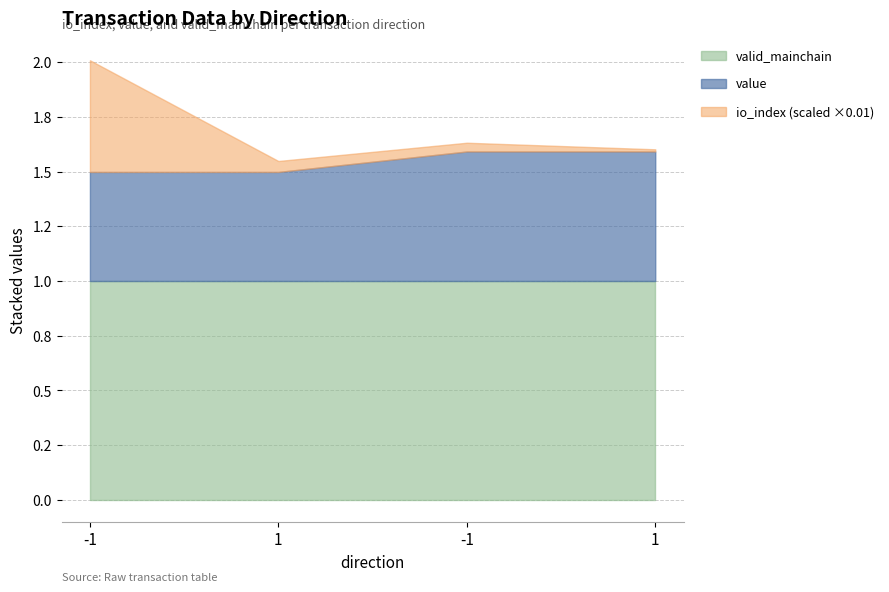

Reading left to right, list all the values displayed in this chart.

io_index: -1=51.0	1=5.0	-1=4.0	1=1.0
value: -1=0.5	1=0.5	-1=0.6	1=0.6
valid_mainchain: -1=1.0	1=1.0	-1=1.0	1=1.0